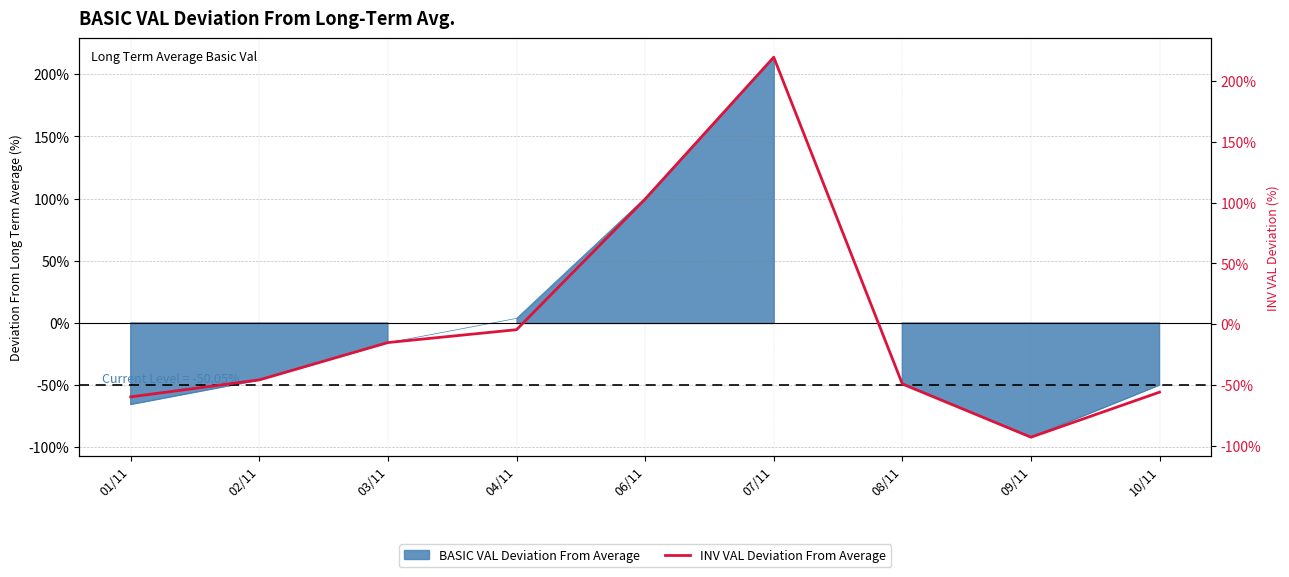

Count the number of values greater than -45.

4